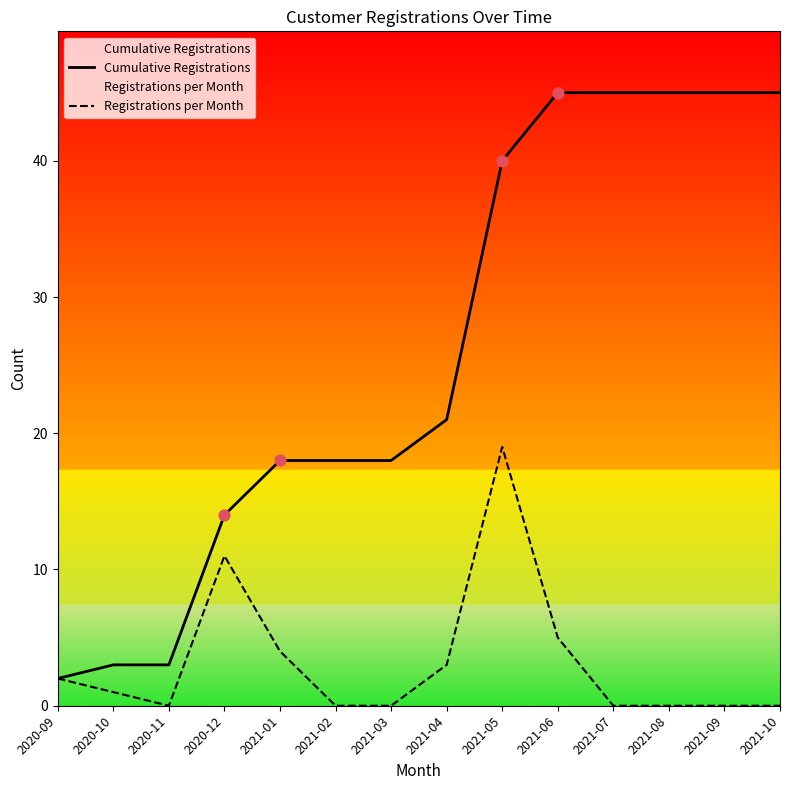

What are all the series names shown in the legend?

Cumulative Registrations, Registrations per Month